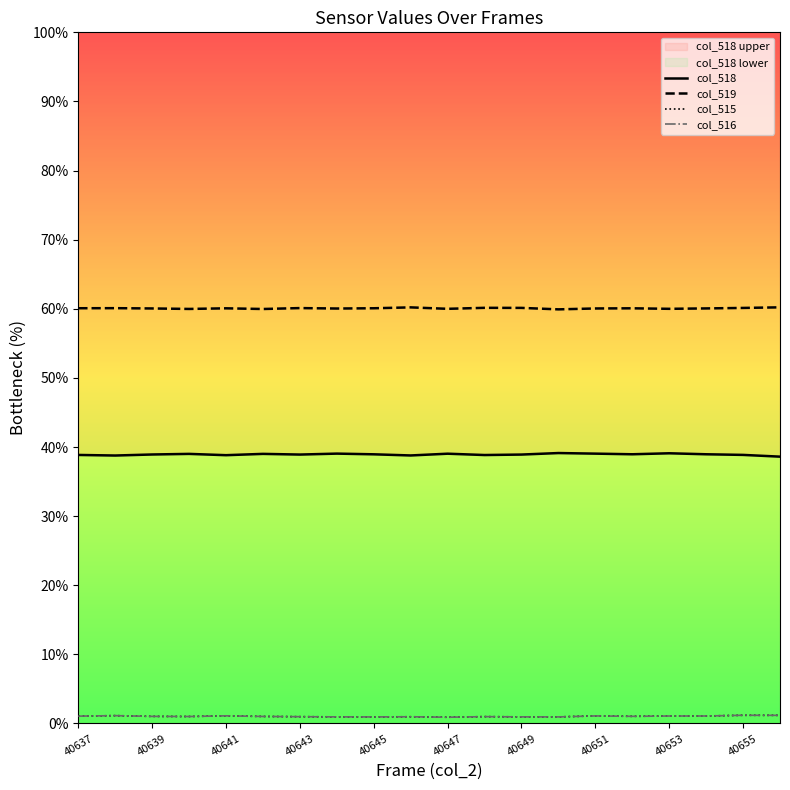

What is the maximum value shown in the chart?

60.2